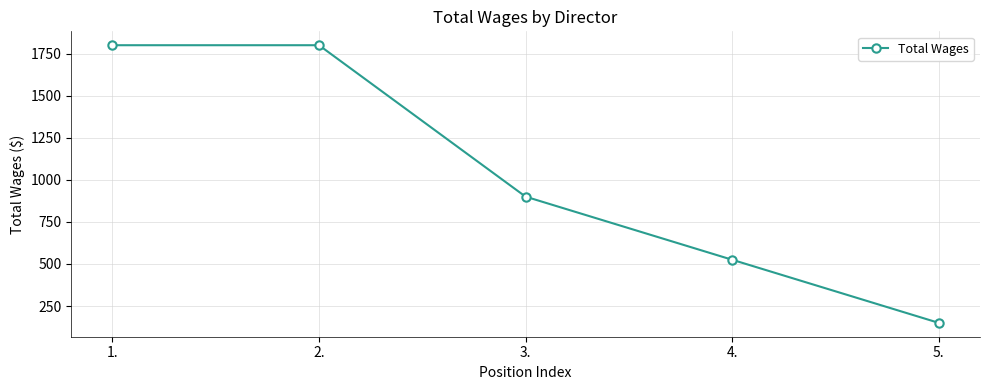

What is the difference between the maximum and minimum values?

1650